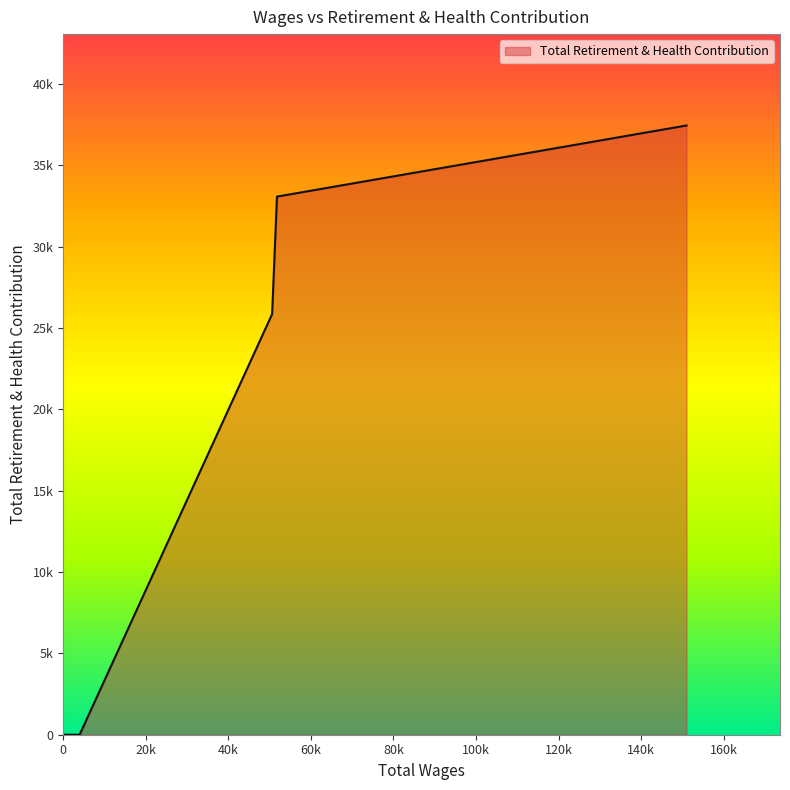

Does the chart have visible grid lines?

No